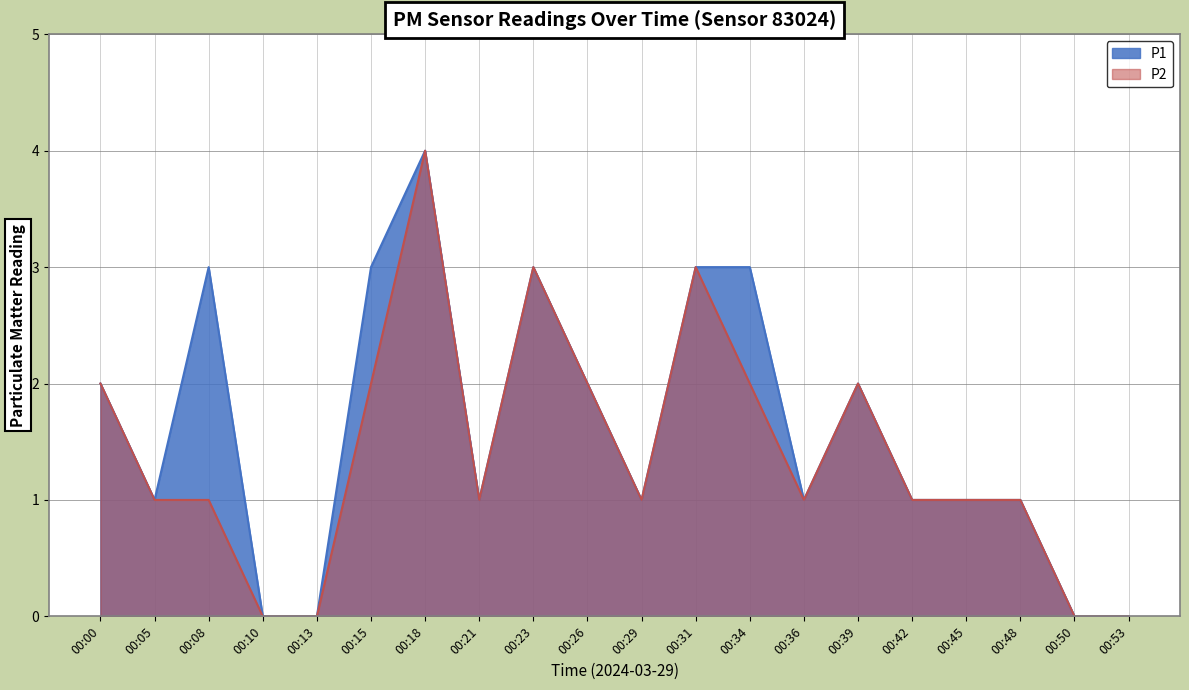

List the series in order of their peak value, highest first.

P1, P2